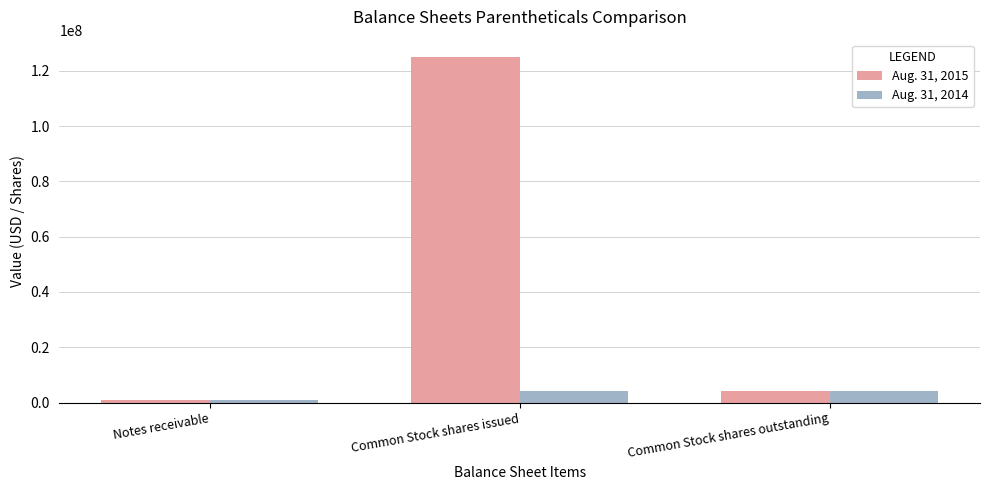

At which label does Aug. 31, 2015 first exceed 4206700?

Common Stock shares issued